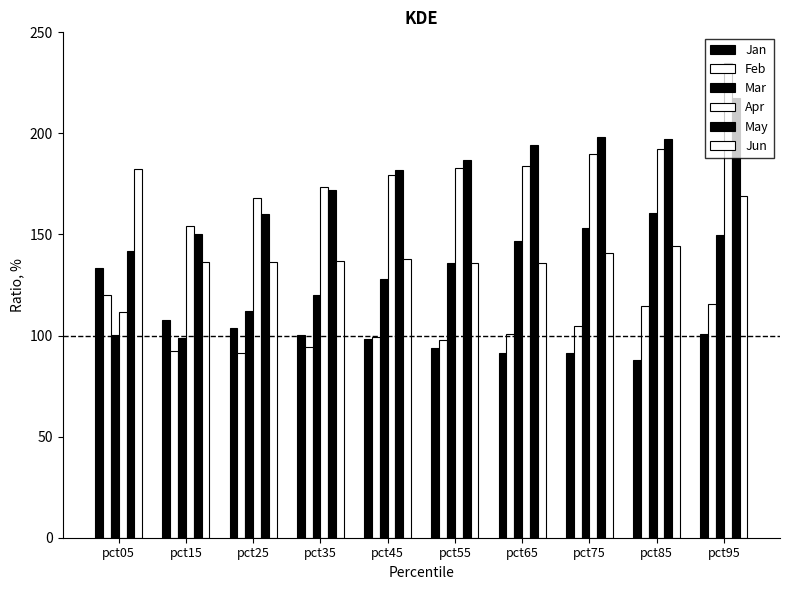

Which series has the largest total across all categories?

May